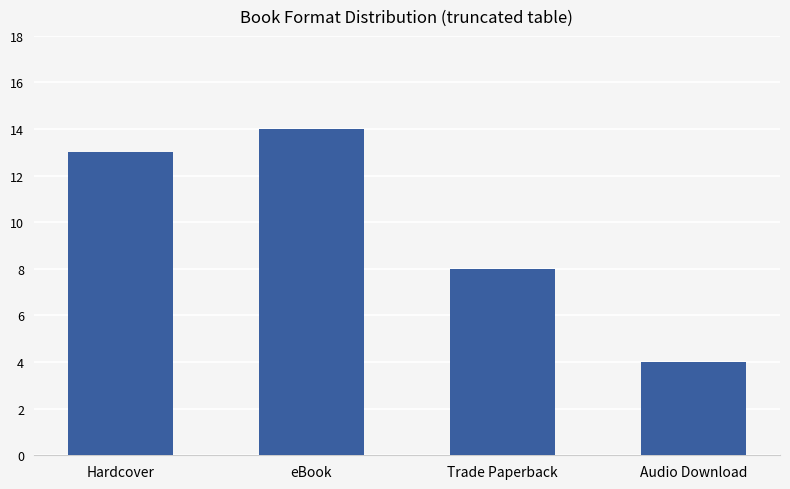

What is the approximate value at eBook, to the nearest 10?

10